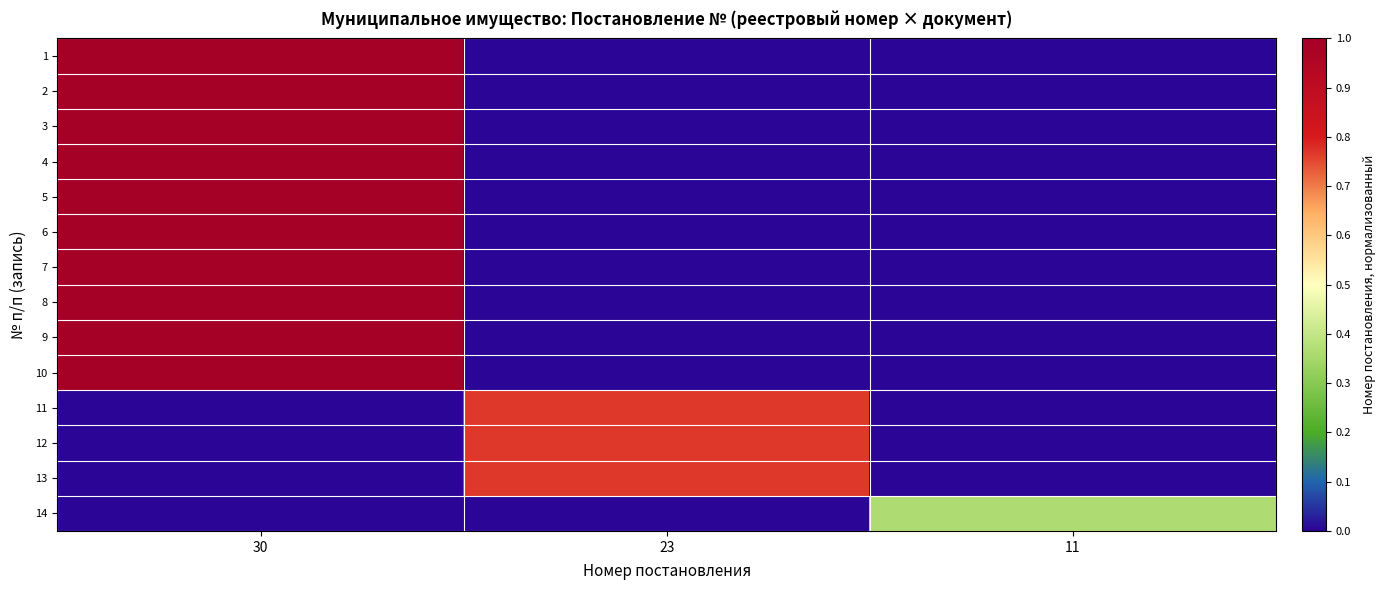

How many series are shown in this chart?

14